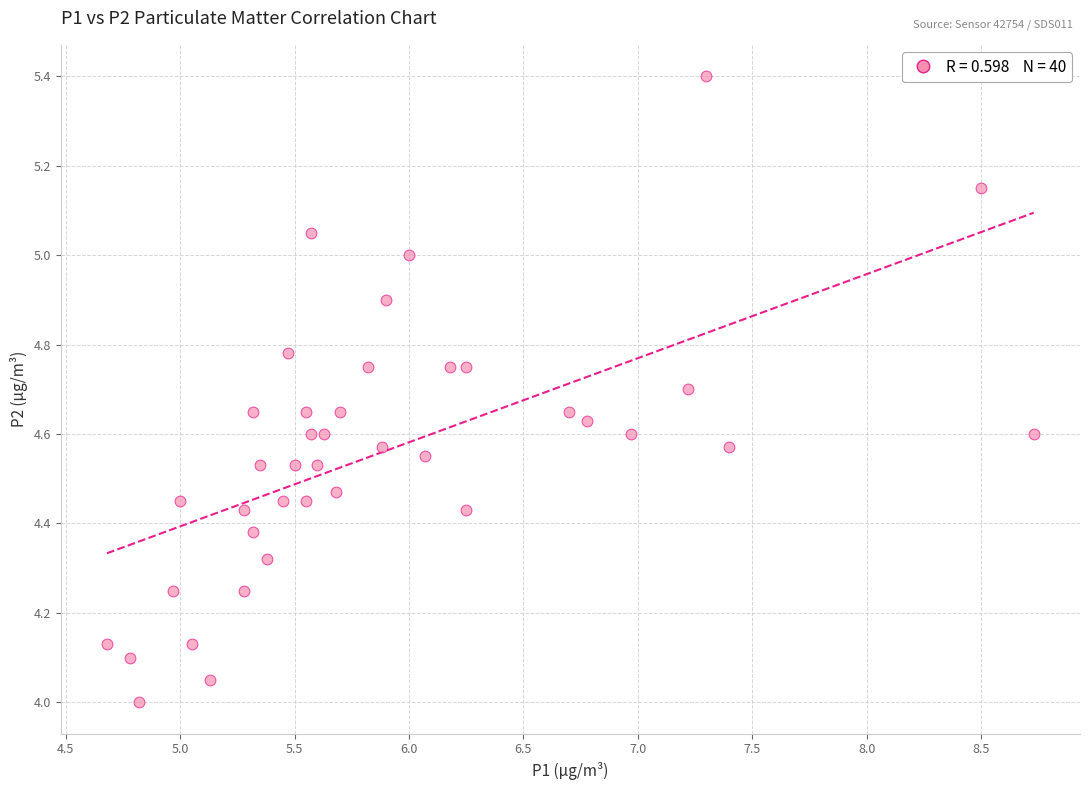

What is the range of Y values (max minus min)?

1.4